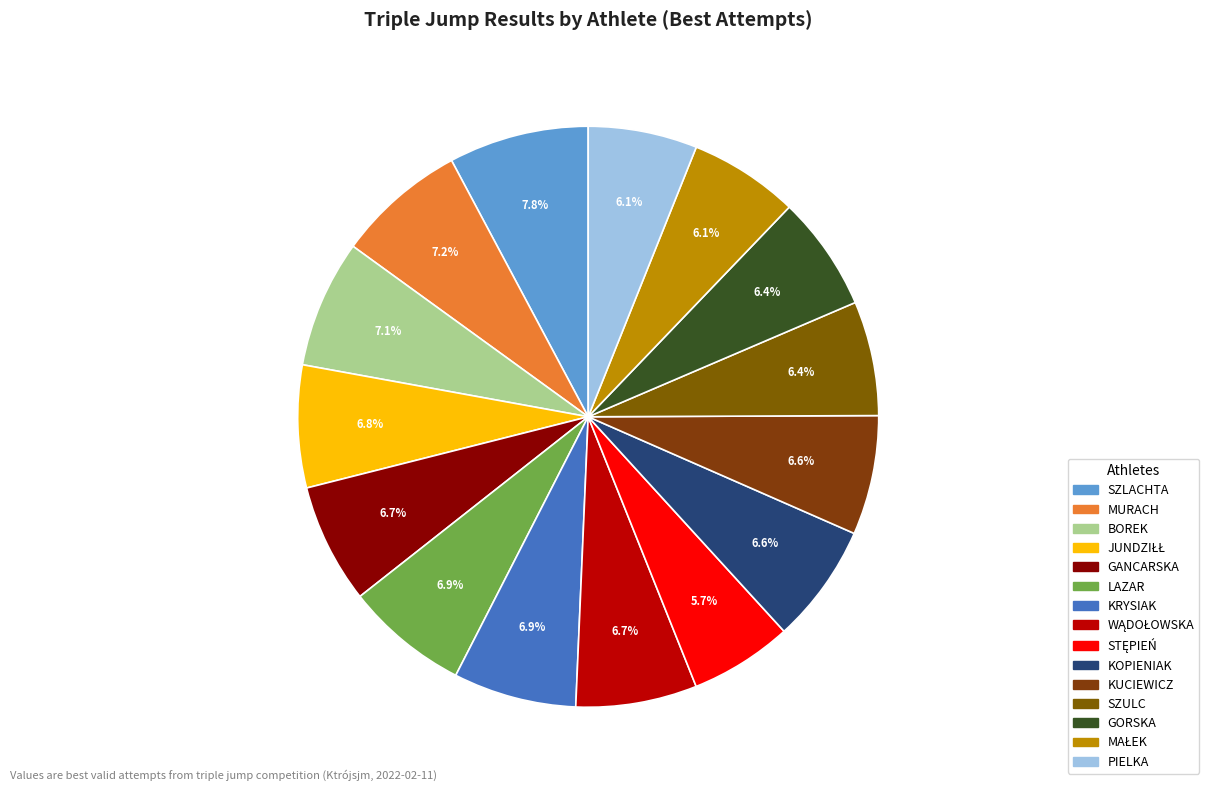

Count the number of slices in the pie.

15